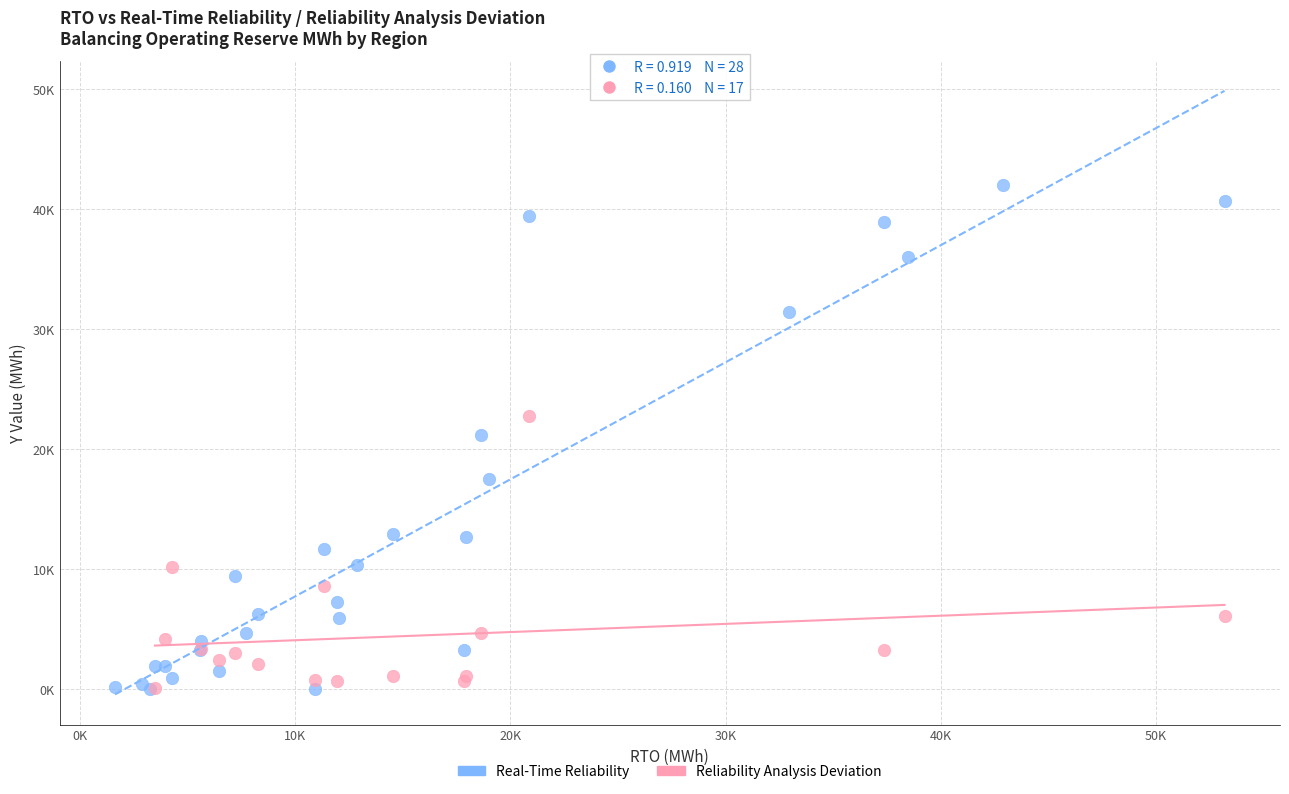

What are all the series names shown in the legend?

Real-Time Reliability, Reliability Analysis Deviation